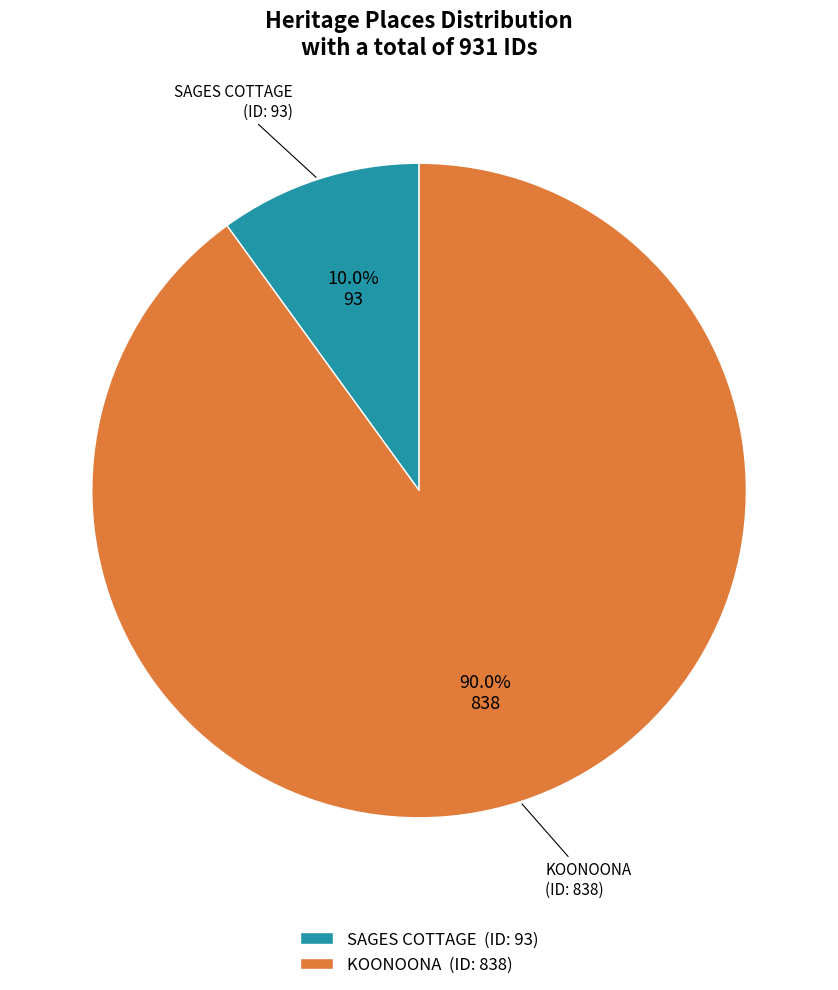

How many segments does this pie chart have?

2